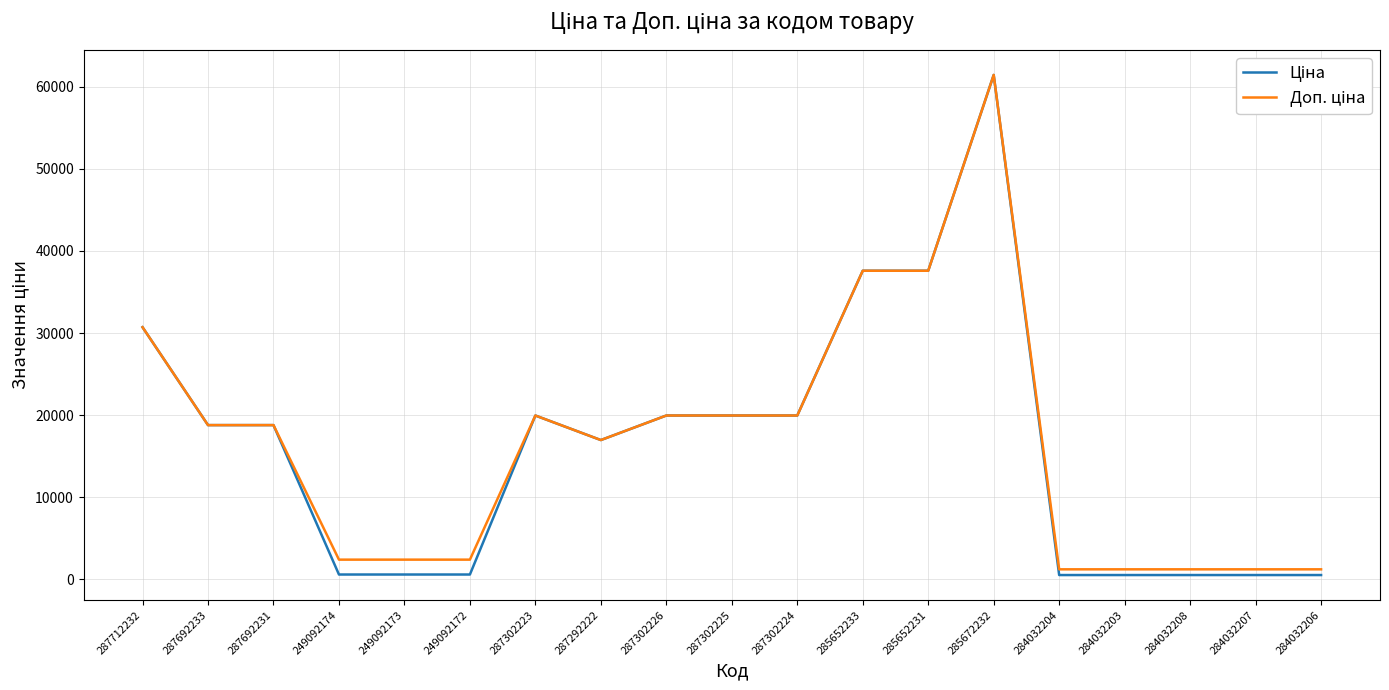

What is the total value across all series at 287302223?

39928.3